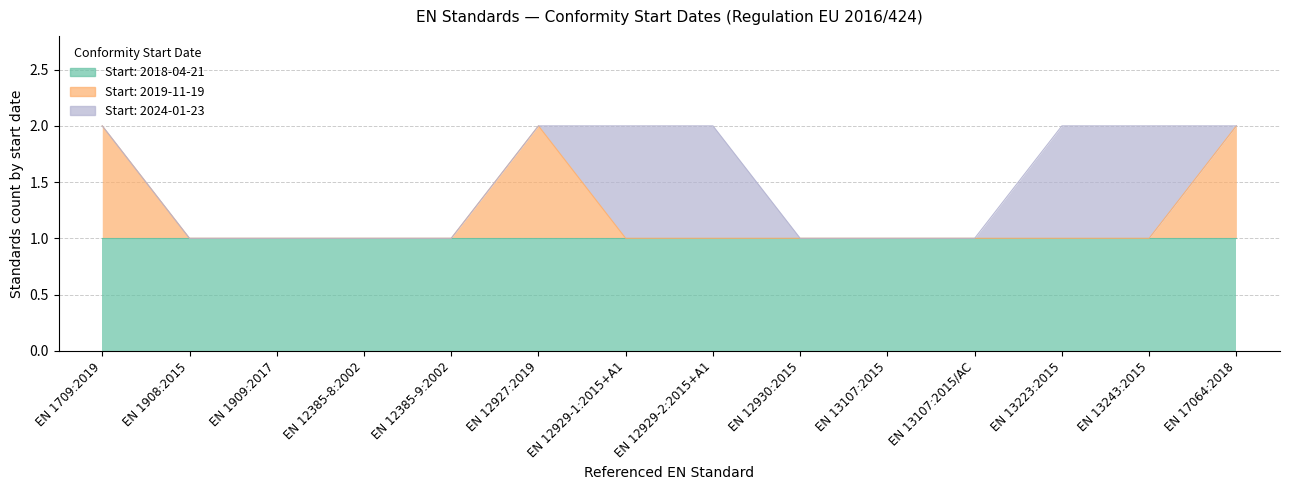

Between EN 12385-8:2002 and EN 12930:2015, which series saw the biggest shift?

2018-04-21